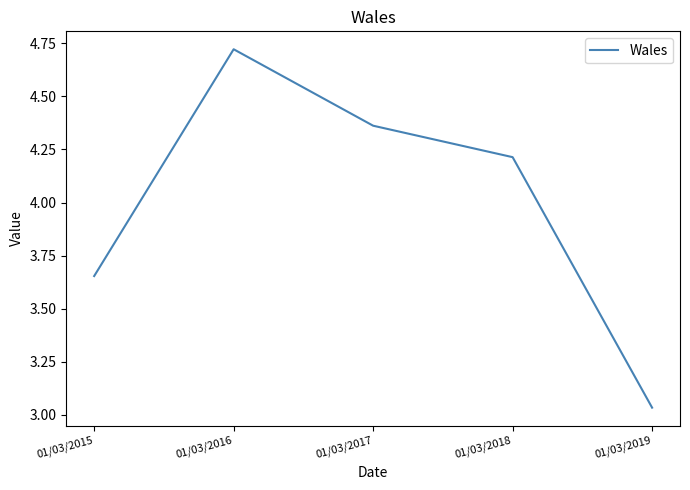

Rank the categories by value from lowest to highest.

01/03/2019, 01/03/2015, 01/03/2018, 01/03/2017, 01/03/2016